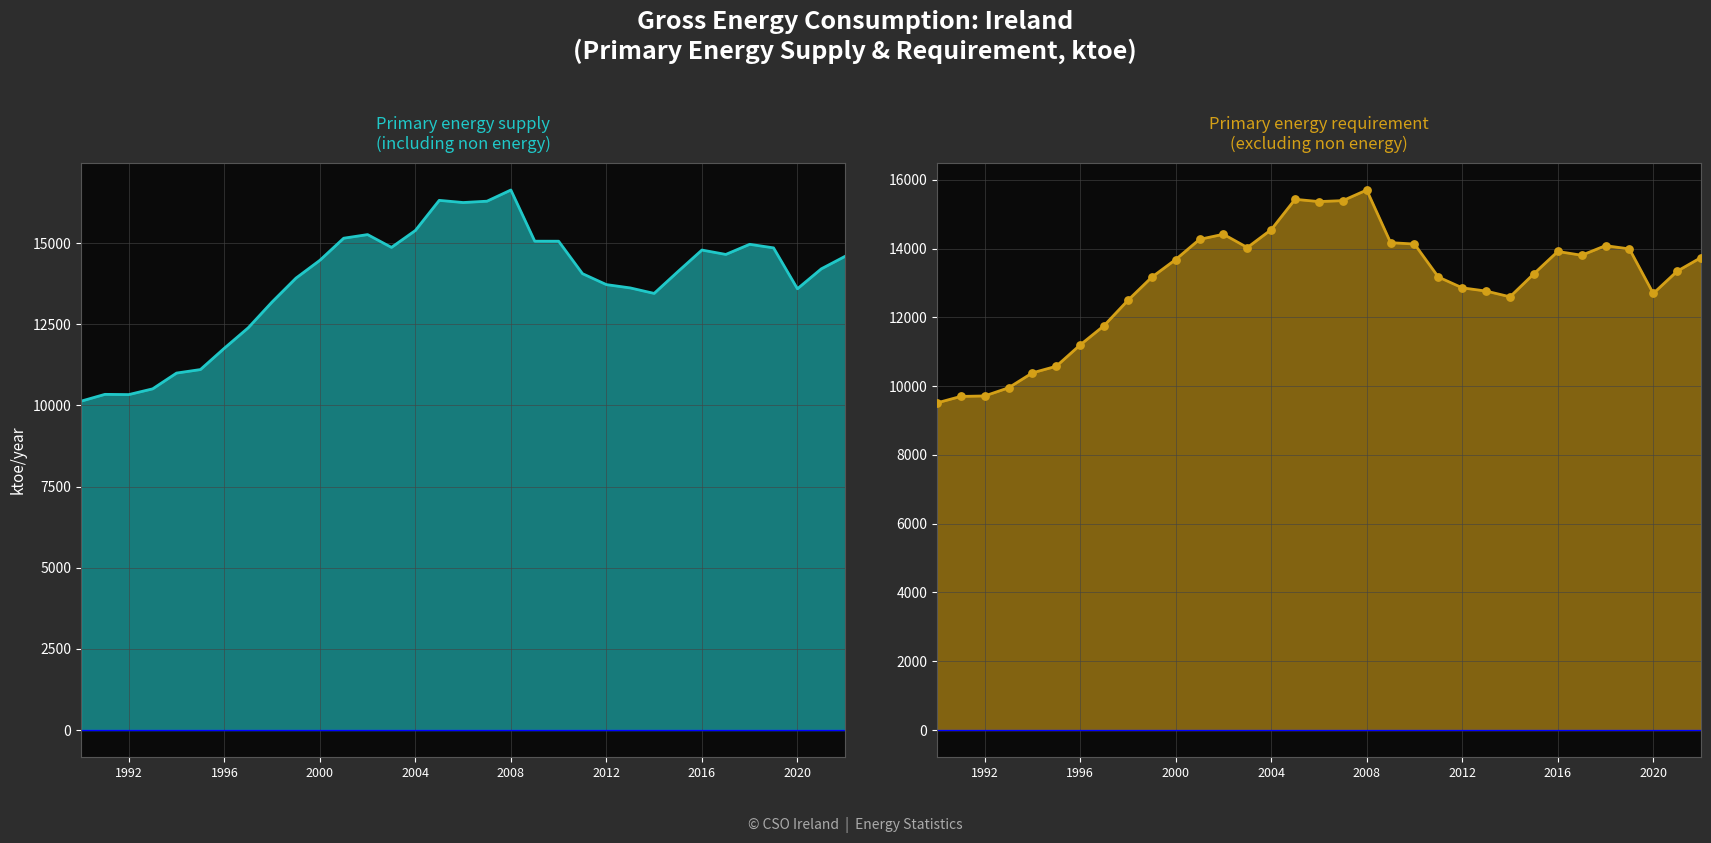

Which series has the largest total across all categories?

Primary energy supply including non energy